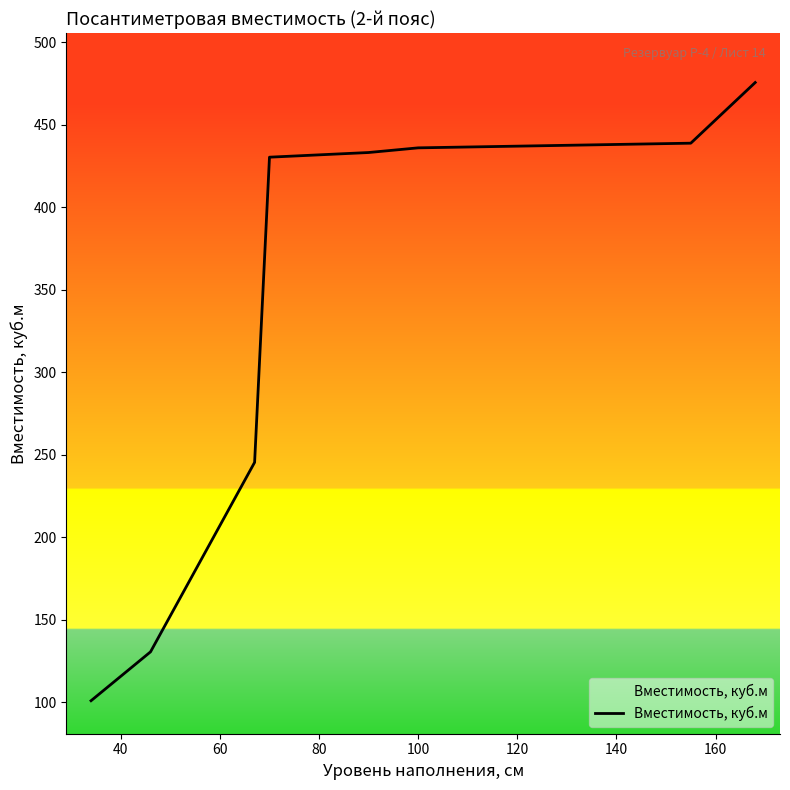

What is the difference between the maximum and minimum values?

374.7